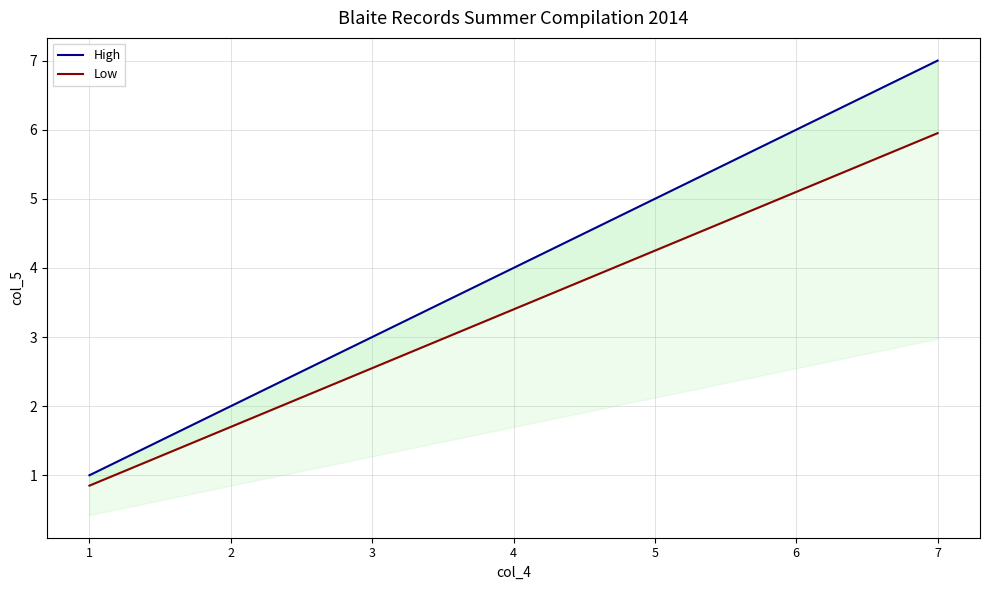

At which label does Low first exceed 3?

4